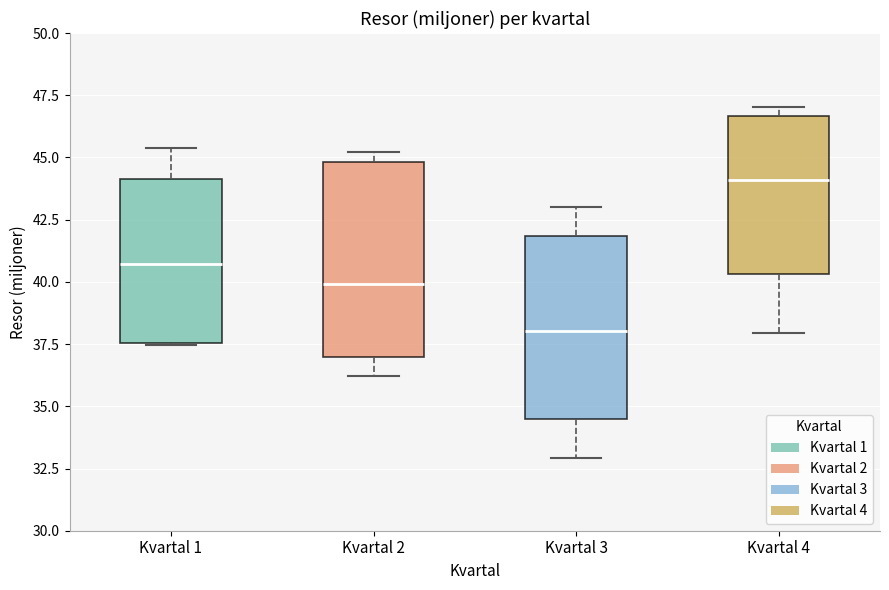

Reading left to right, transcribe this box plot: for each box, give where its median line is, the range the box spans, and where its two whiskers end, as read against the y-axis. The values are not printed on the chart, so give them approximately, as read against the axis.

Kvartal 1: median 40.5, box 37.5 to 44.0, whiskers 37.5 to 45.5
Kvartal 2: median 40.0, box 37.0 to 45.0, whiskers 36.0 to 45.0 (just above the box's upper edge)
Kvartal 3: median 38.0, box 34.5 to 42.0, whiskers 33.0 to 43.0
Kvartal 4: median 44.0, box 40.5 to 46.5, whiskers 38.0 to 47.0